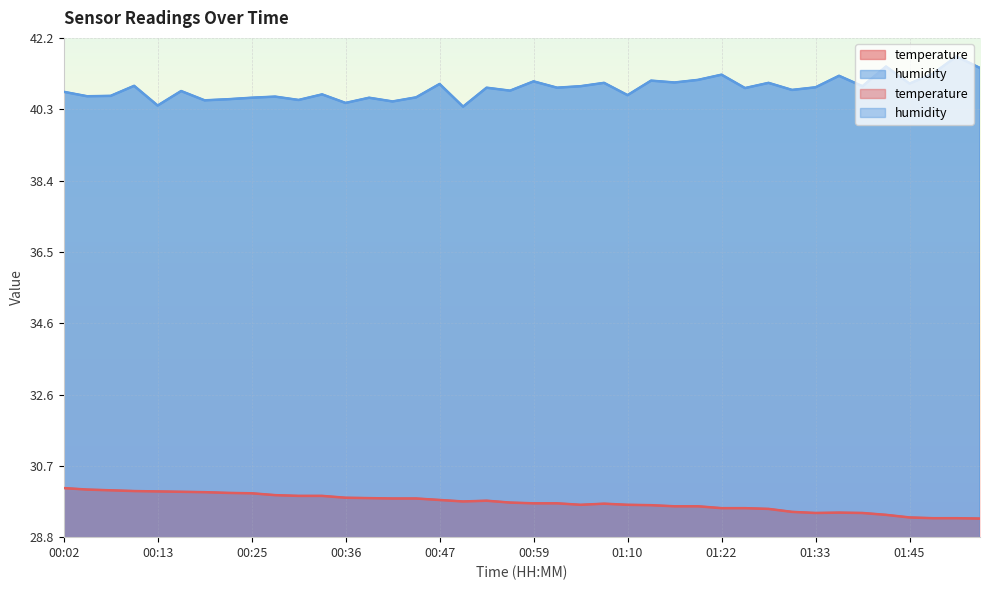

What is the sum of the humidity values at 01:25 and 01:19?

82.0